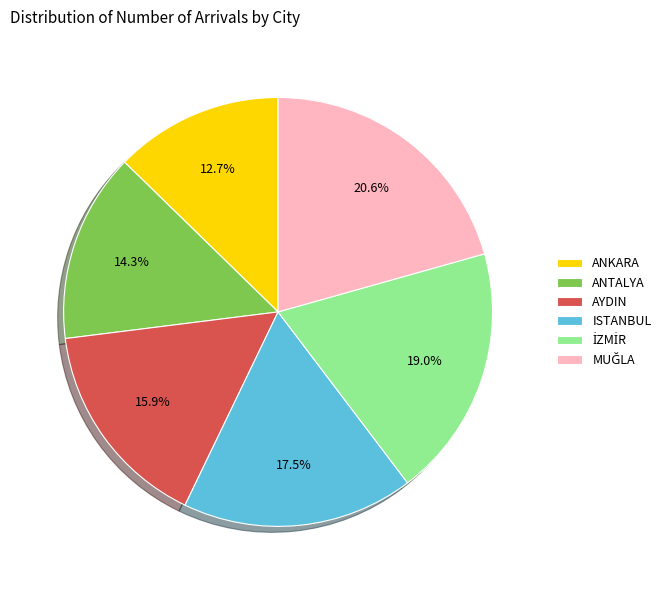

Which has a higher value, ANKARA or ANTALYA?

ANTALYA